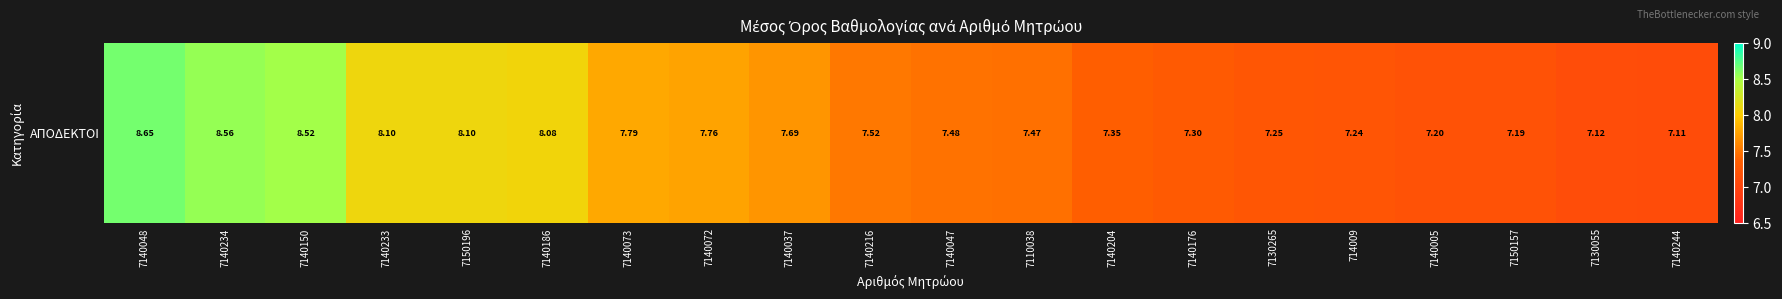

List the labels in order of value, largest first.

7140048, 7140234, 7140150, 7140233, 7150196, 7140186, 7140073, 7140072, 7140037, 7140216, 7140047, 7110038, 7140204, 7140176, 7130265, 714009, 7140005, 7150157, 7130055, 7140244